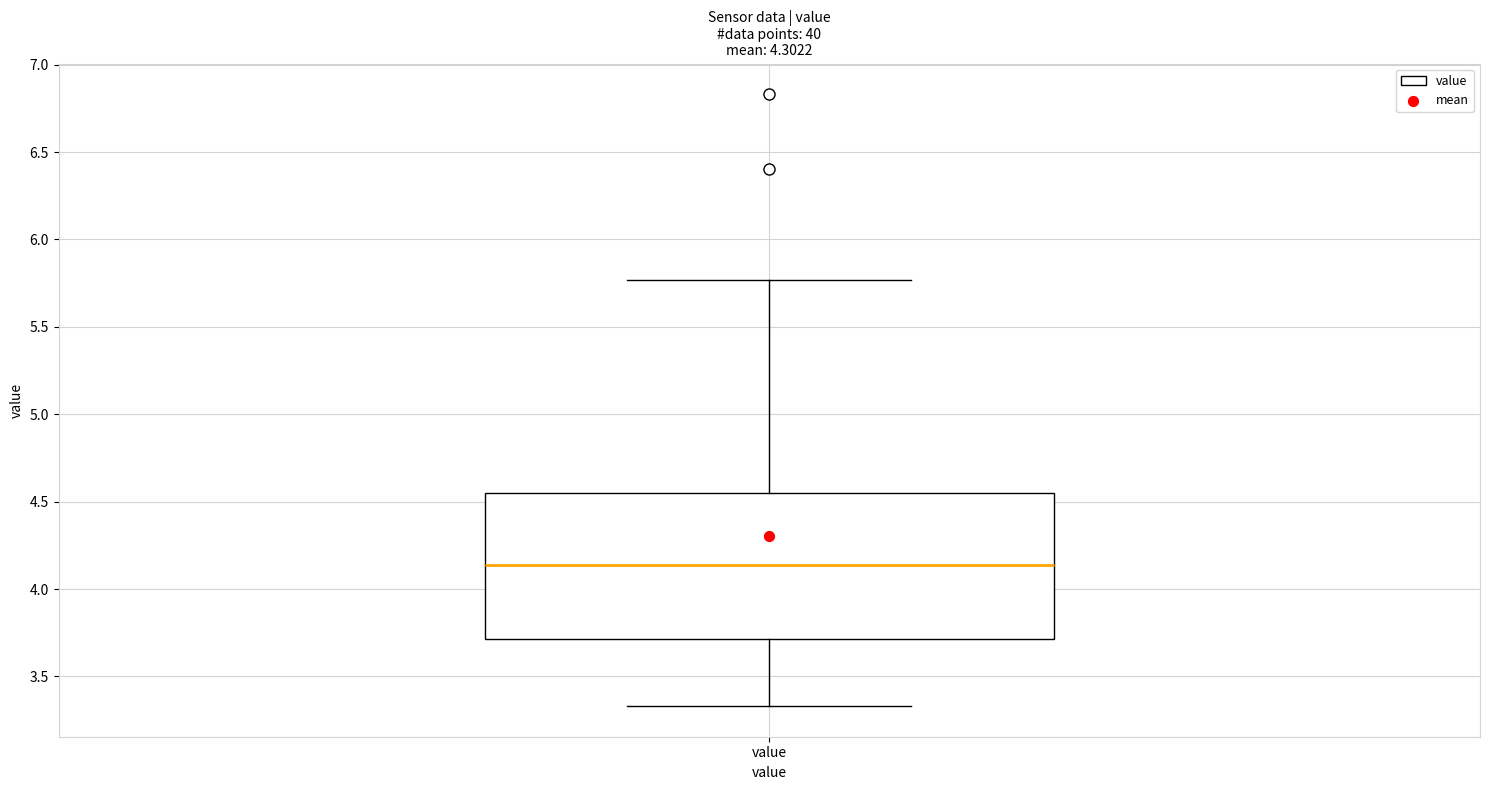

Read this box plot against the y-axis: the position of the median line, the range covered by the box, and the ends of both whiskers. The values are not printed on the chart, so give them approximately, as read against the axis.

median 4.15, box 3.70 to 4.55, whiskers 3.35 to 5.75